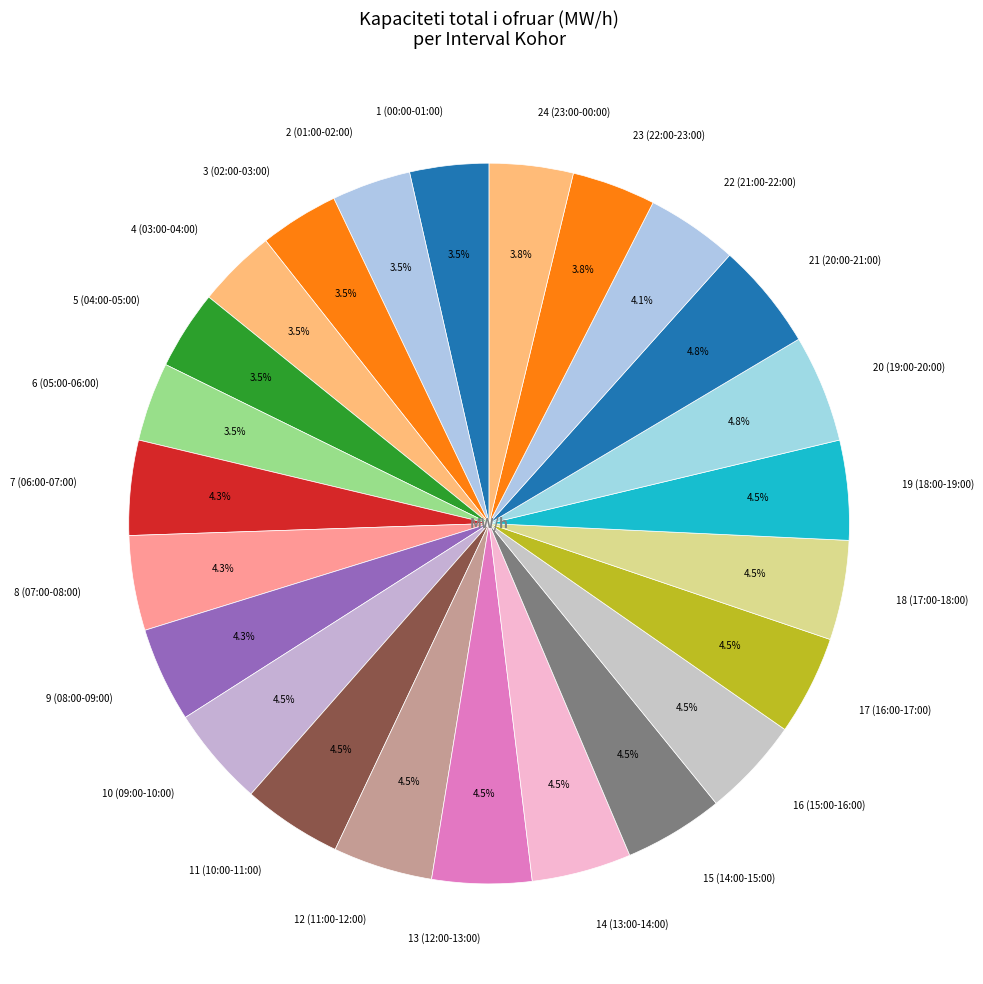

How many segments does this pie chart have?

24